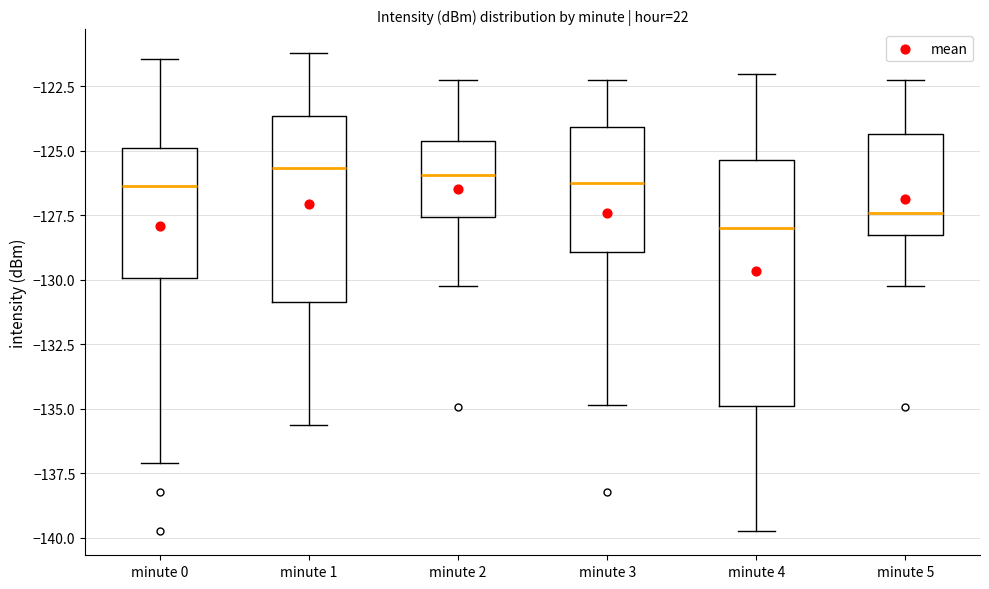

Reading left to right, read every box against the y-axis: the position of its median line, the range the box covers, and the ends of its whiskers. The values are not printed on the chart, so give them approximately, as read against the axis.

minute 0: median -126.5, box -130.0 to -125.0, whiskers -137.0 to -121.5
minute 1: median -125.5, box -131.0 to -123.5, whiskers -135.5 to -121.0
minute 2: median -126.0, box -127.5 to -124.5, whiskers -130.5 to -122.0
minute 3: median -126.5, box -129.0 to -124.0, whiskers -135.0 to -122.0
minute 4: median -128.0, box -135.0 to -125.5, whiskers -140.0 to -122.0
minute 5: median -127.5, box -128.5 to -124.5, whiskers -130.5 to -122.0